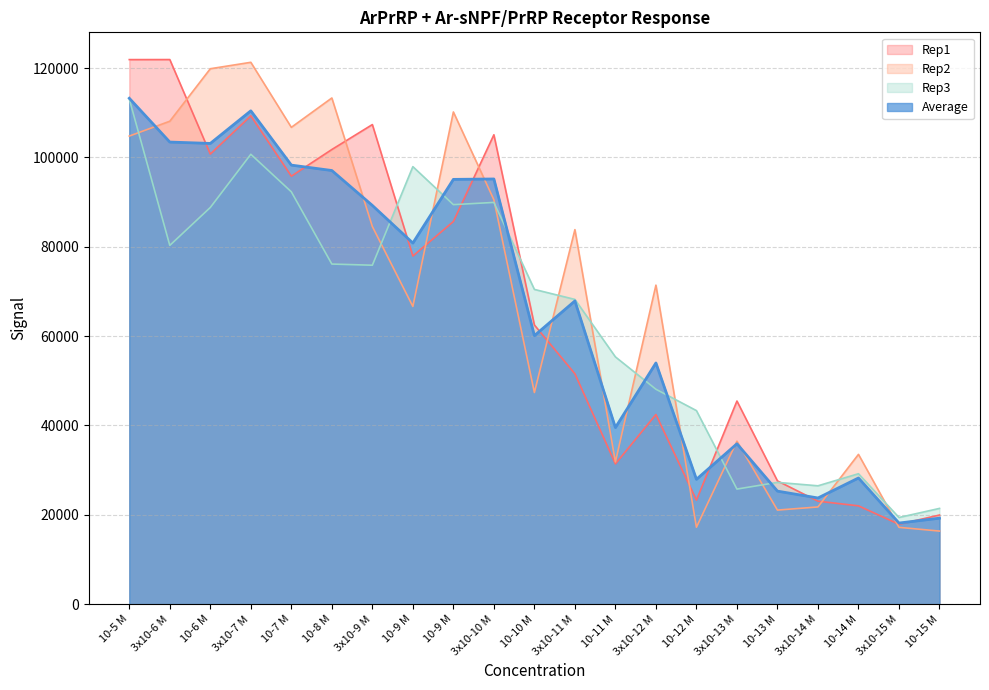

At which category does Rep3 reach its first local valley?

3x10-6 M